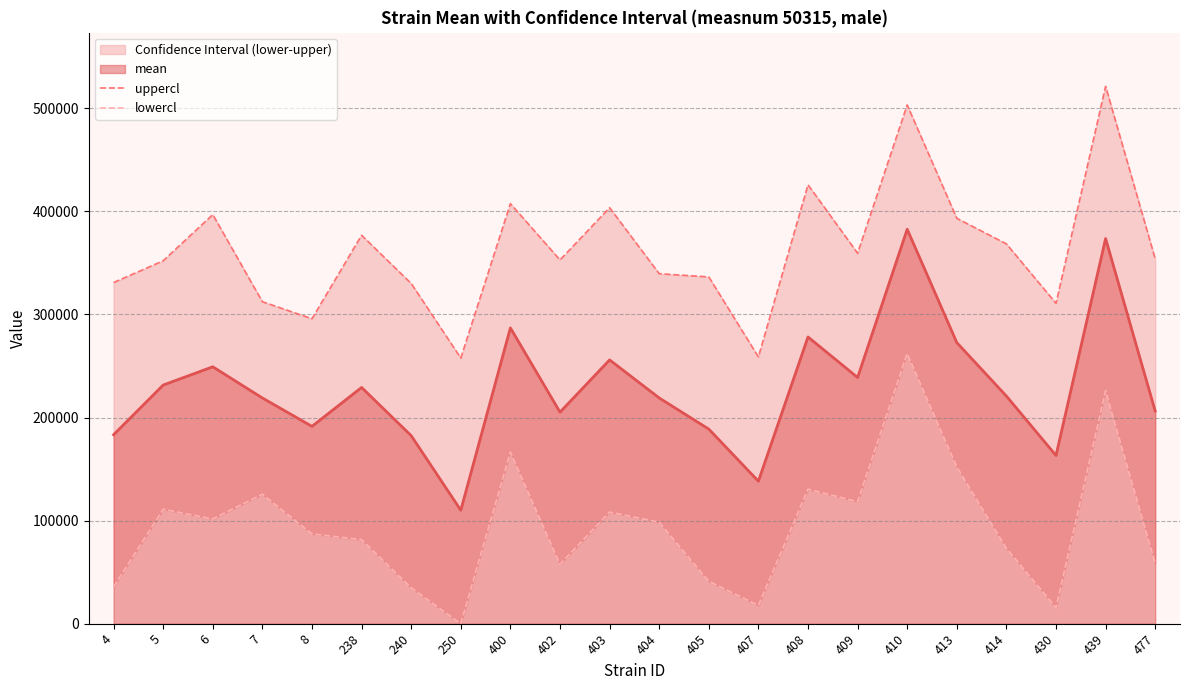

True or false: lowercl and uppercl cross at least once.

False